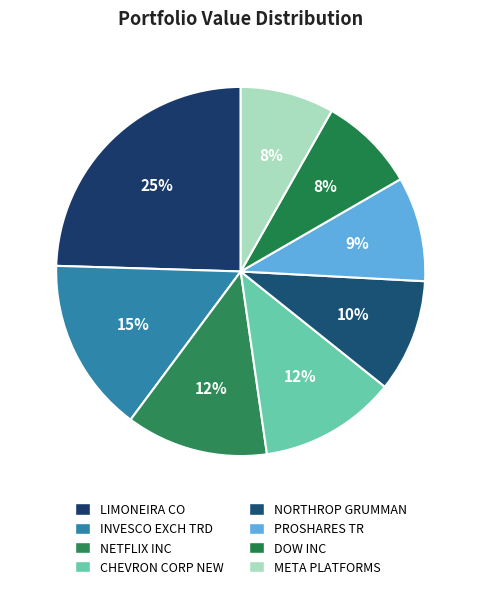

How many slices are in this pie chart?

8